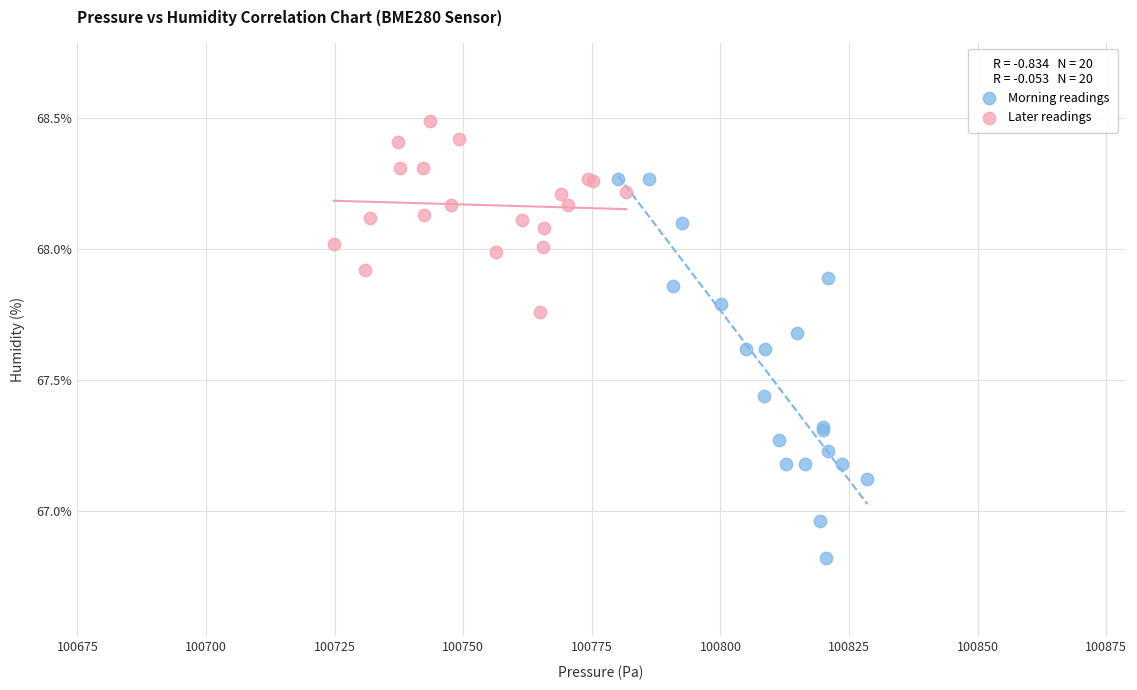

Which series contains the lowest Y value?

Morning readings